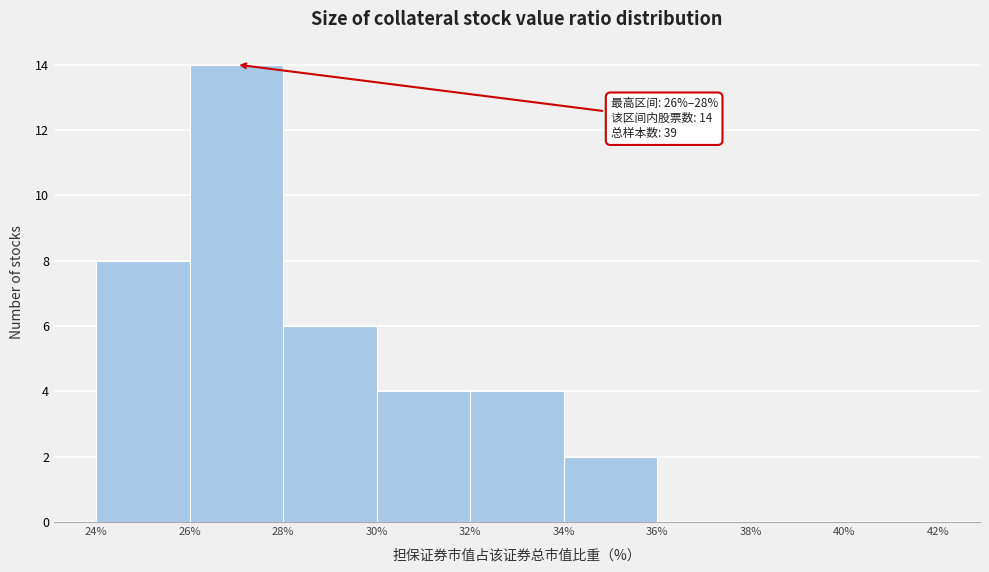

Which range on the x-axis has the tallest bar?

26% to 28%